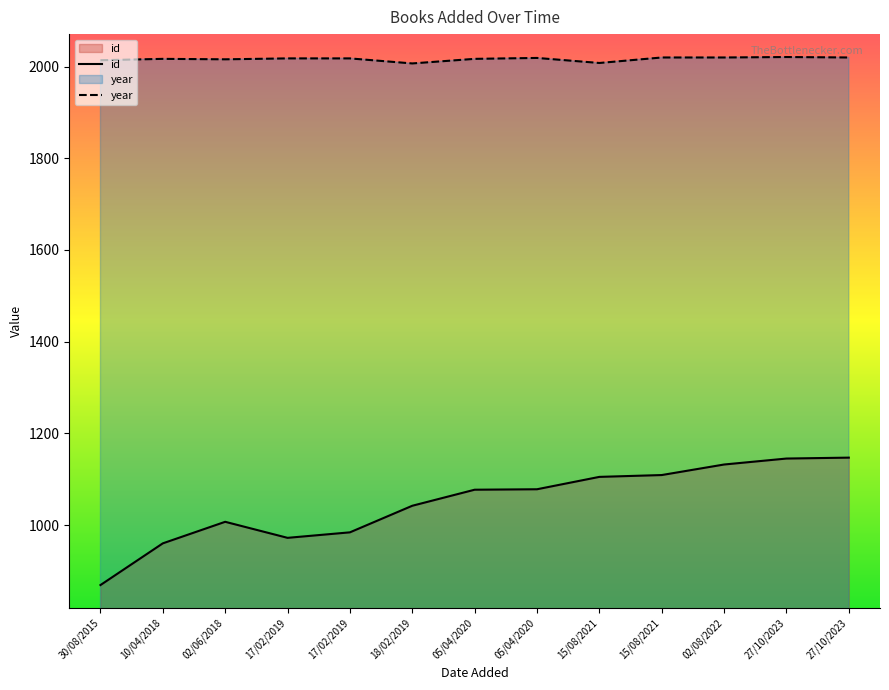

What is the label of the 1st point from the right?

27/10/2023